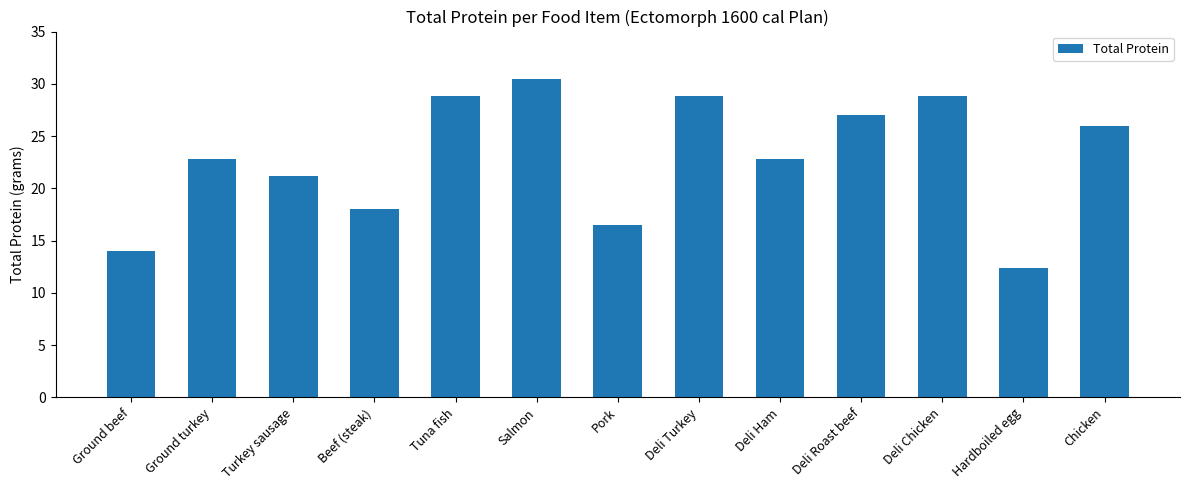

What is the maximum value shown in the chart?

30.5